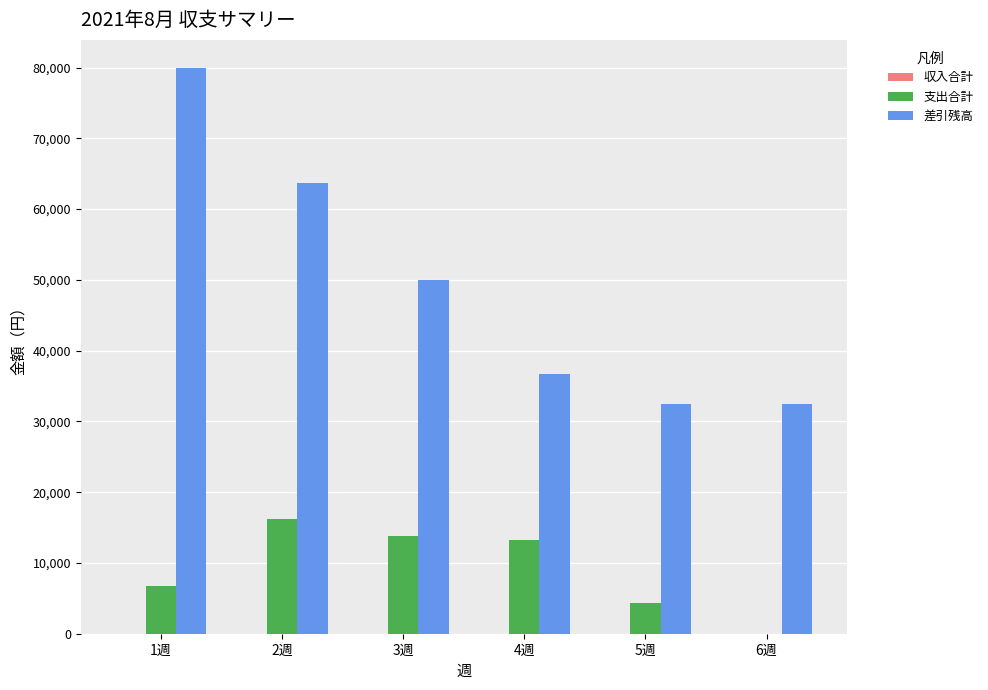

The value of 支出合計 at 4週 is 13179. True or false?

True